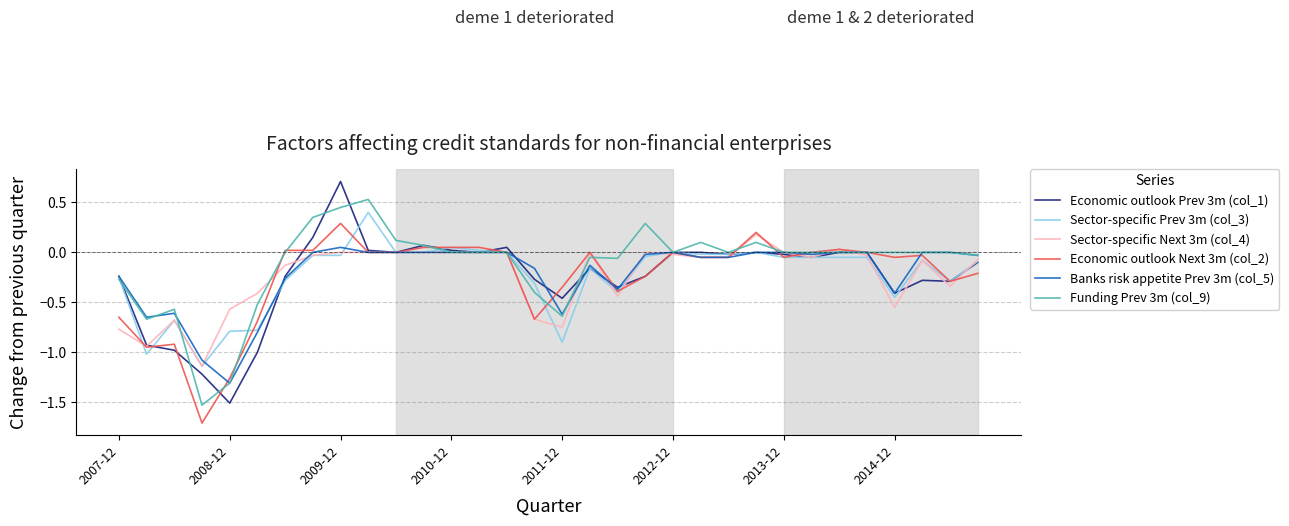

What is the maximum value shown in the chart?

0.7